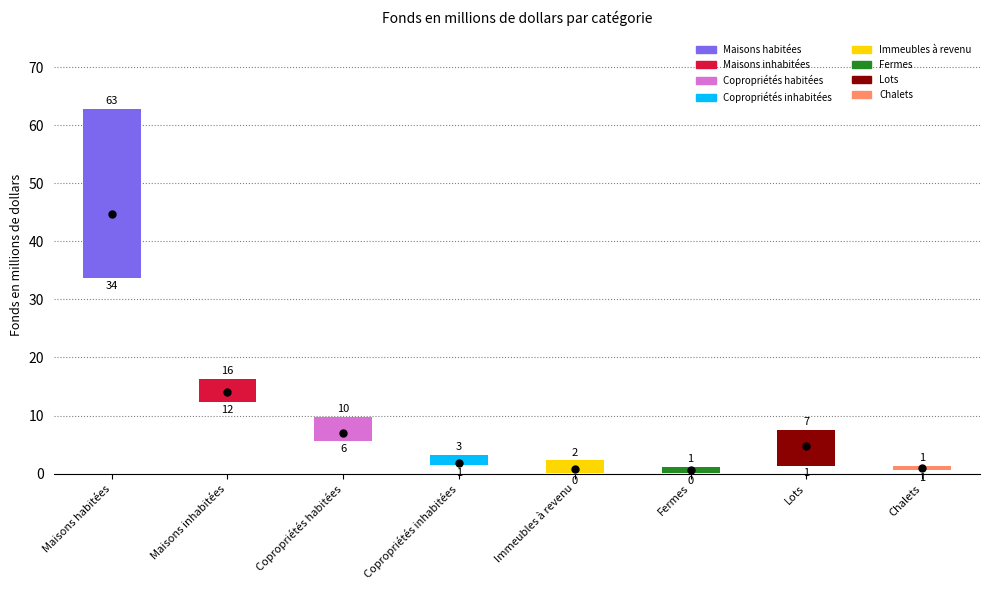

Is it true that 2006-2007 equals 51.0 at Maisons habitées?

False